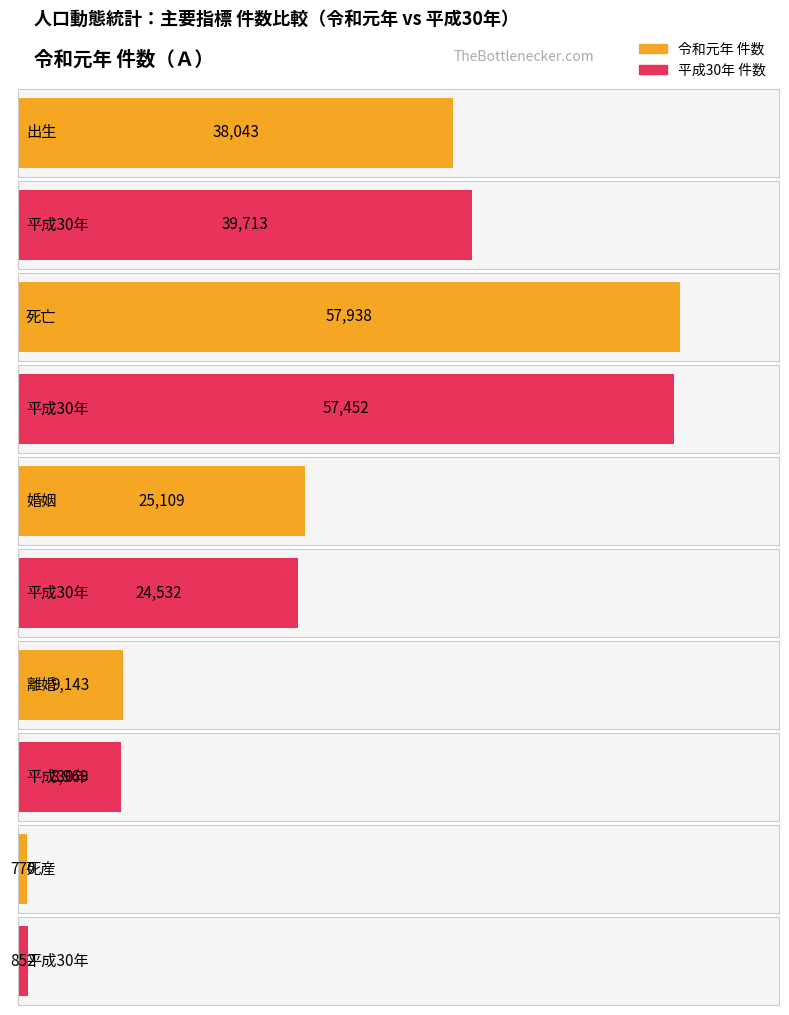

At which category is the sum across all series the highest?

死亡